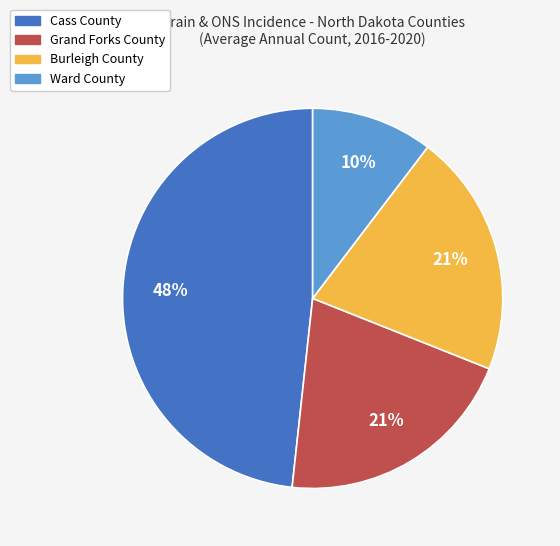

True or false: Burleigh County accounts for 21% of the total.

True